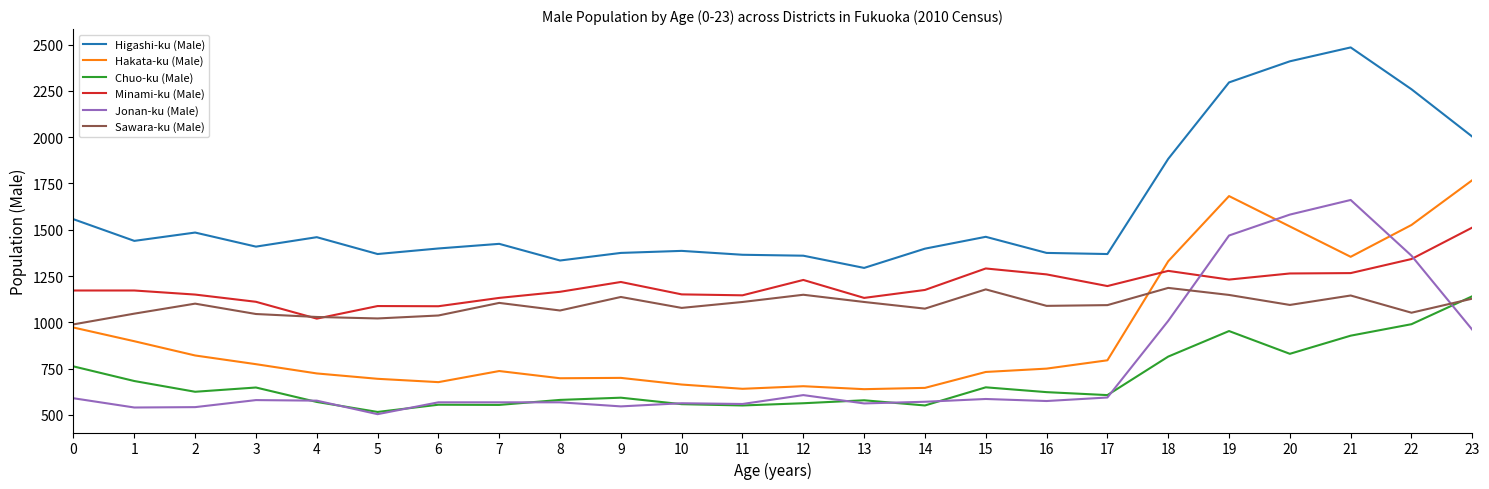

What are all the series names shown in the legend?

Higashi-ku (Male), Hakata-ku (Male), Chuo-ku (Male), Minami-ku (Male), Jonan-ku (Male), Sawara-ku (Male)